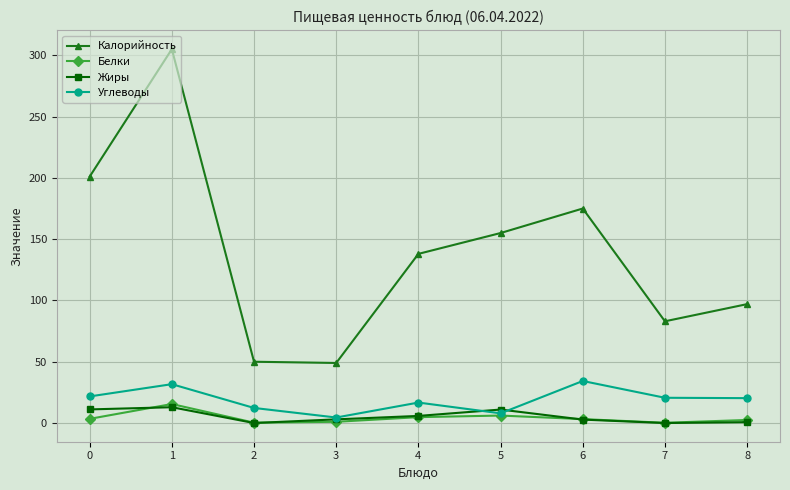

What is the difference between the maximum and minimum values in the Углеводы series?

29.8